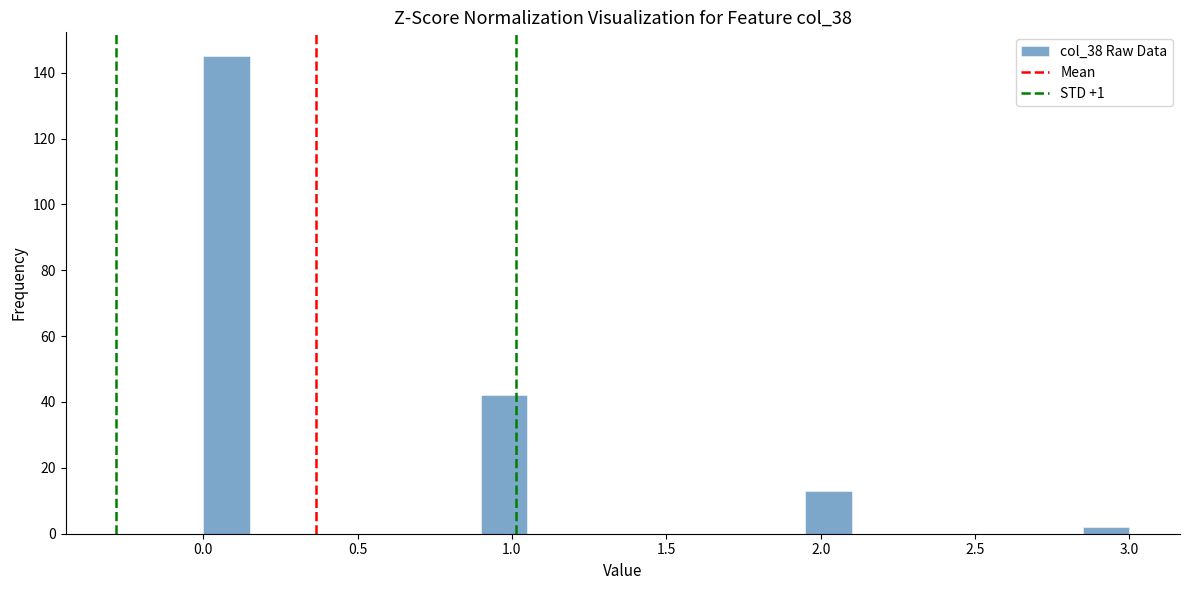

Read against the x-axis, roughly where is the centre of the tallest bar?

0.10